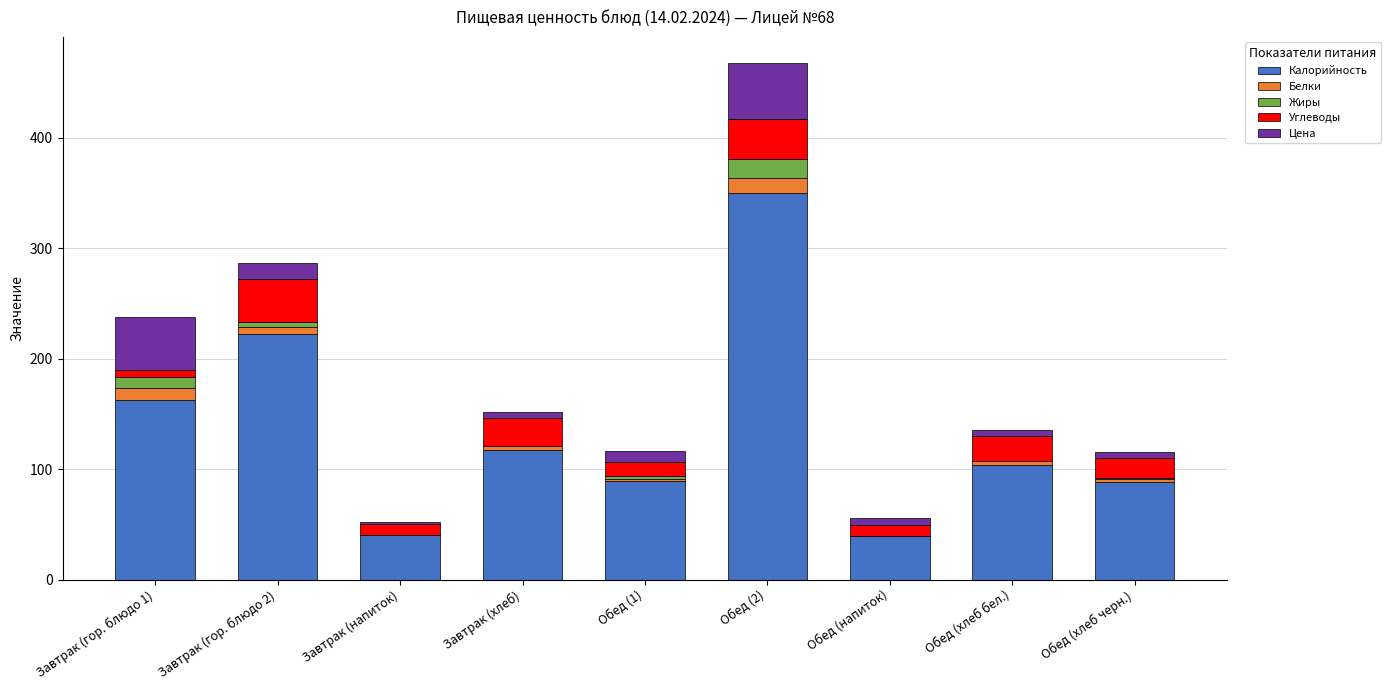

At which category is the sum across all series the highest?

Обед (2)